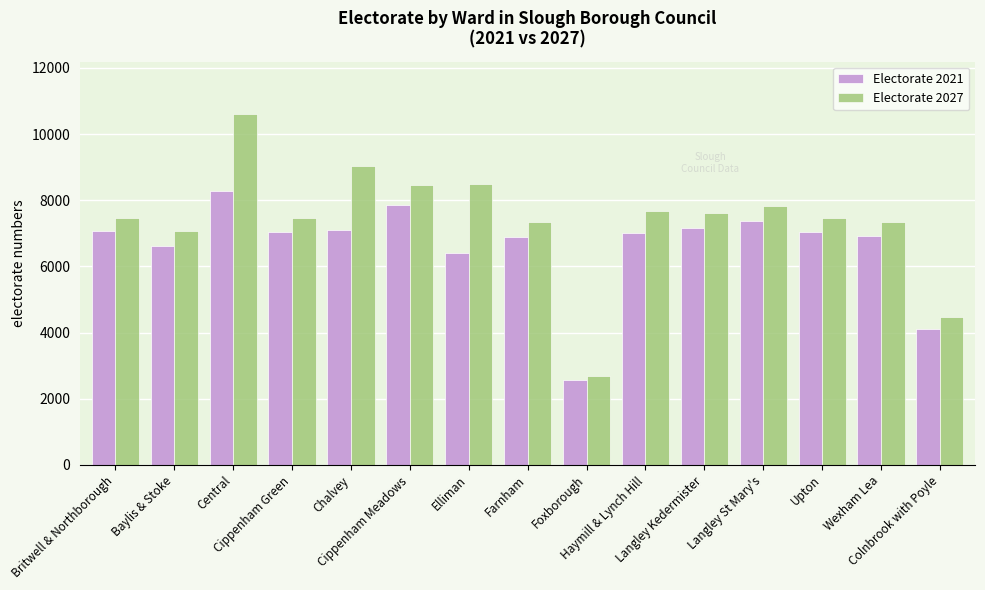

What is the spread (max minus min) of values at Cippenham Meadows?

620